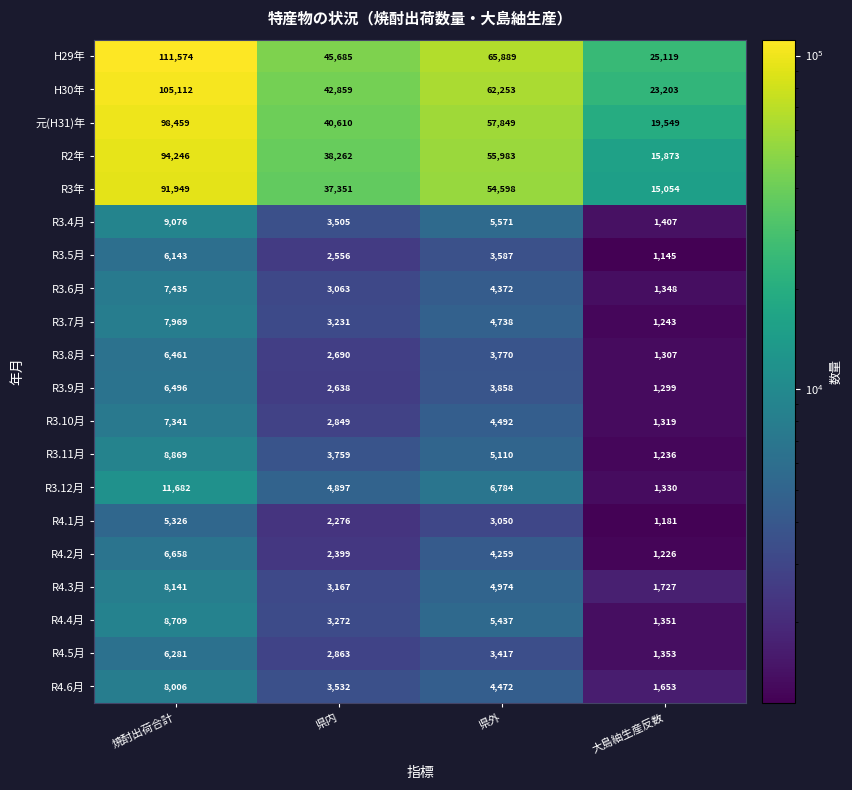

At which label does R3.12月 first exceed 6784?

焼酎出荷合計